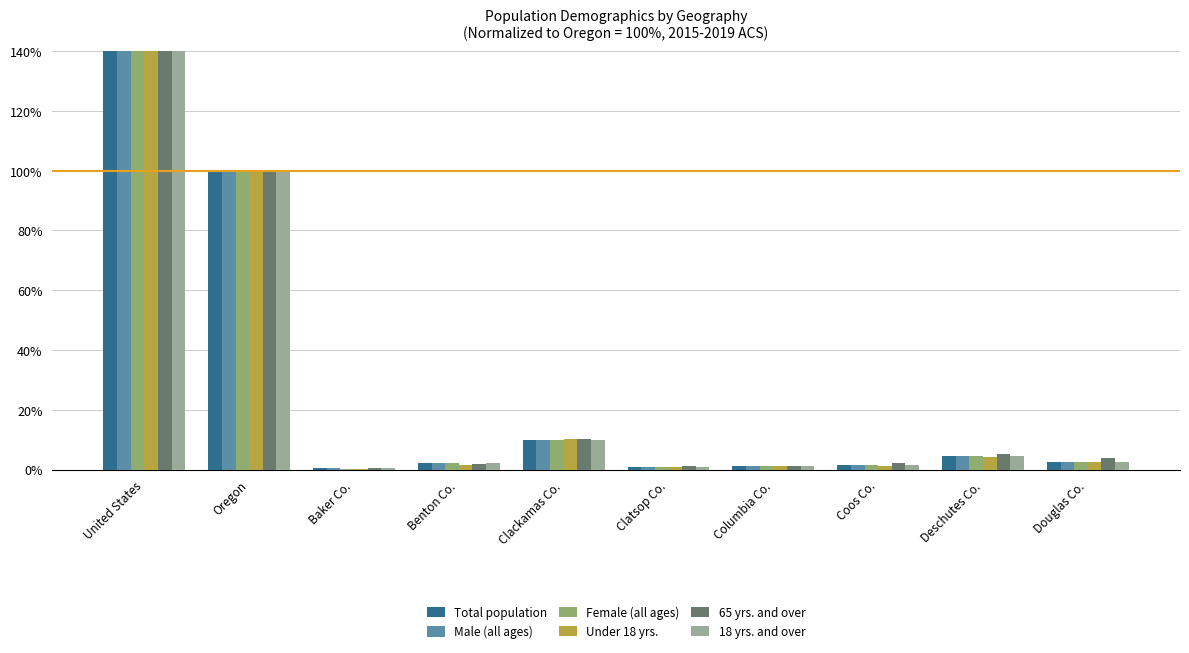

Which series has the widest spread of values?

Under 18 yrs.